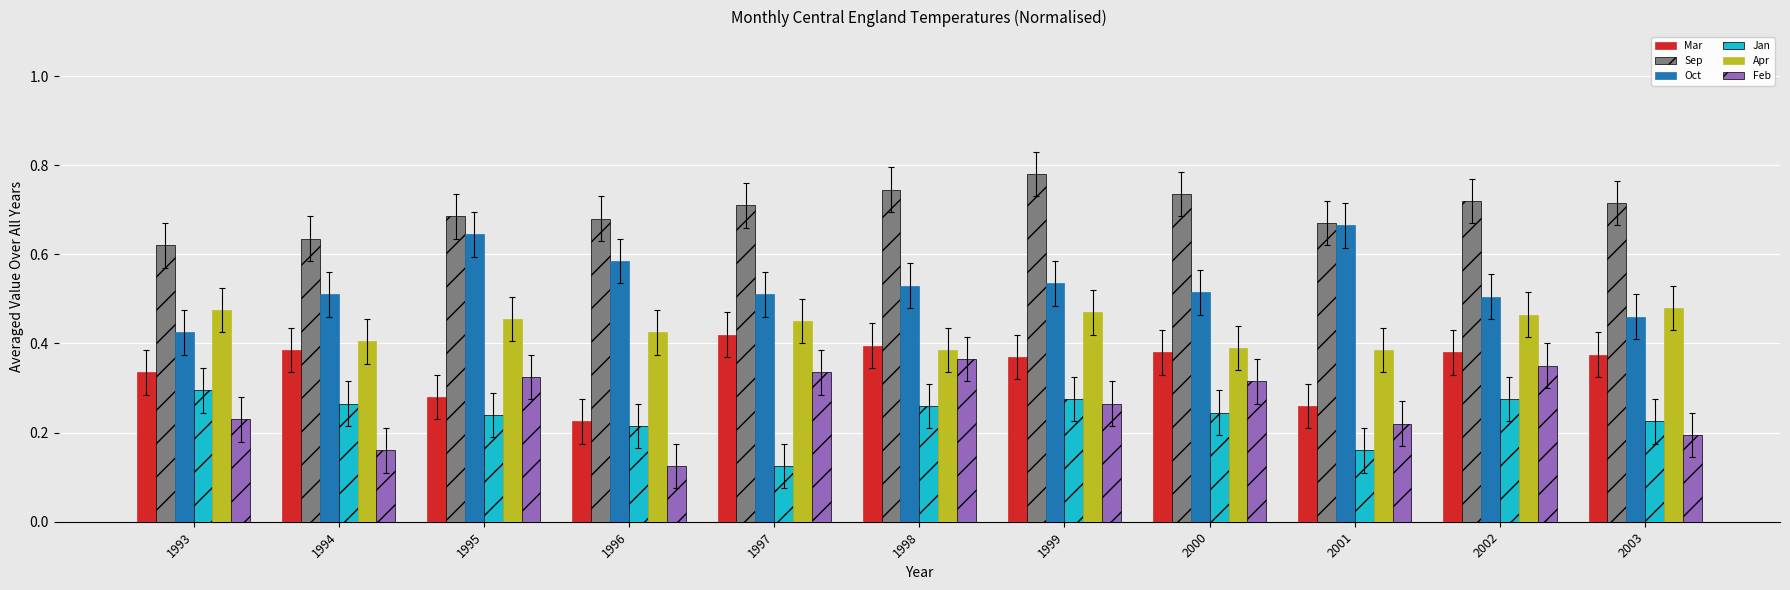

At which label does Jan reach its minimum?

1997